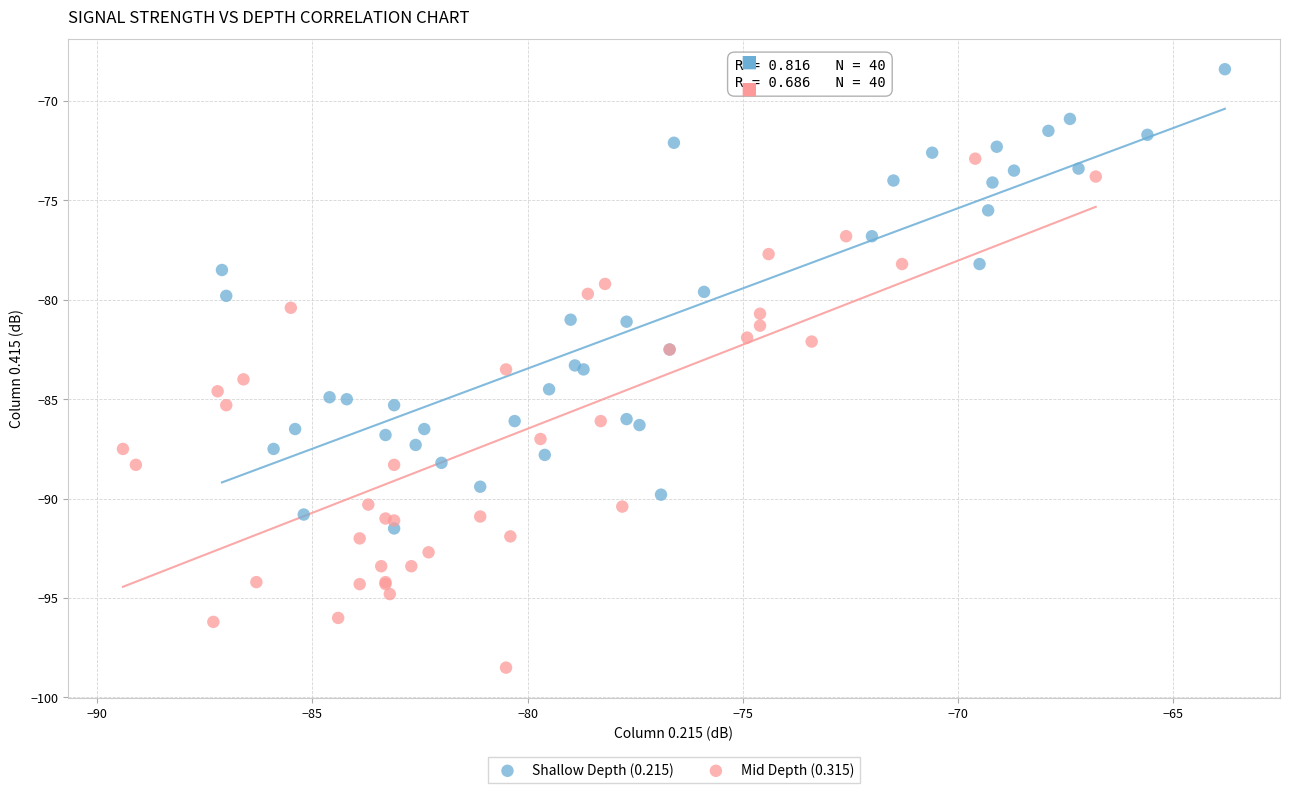

What are all the series names shown in the legend?

Shallow Depth (0.215), Mid Depth (0.315)